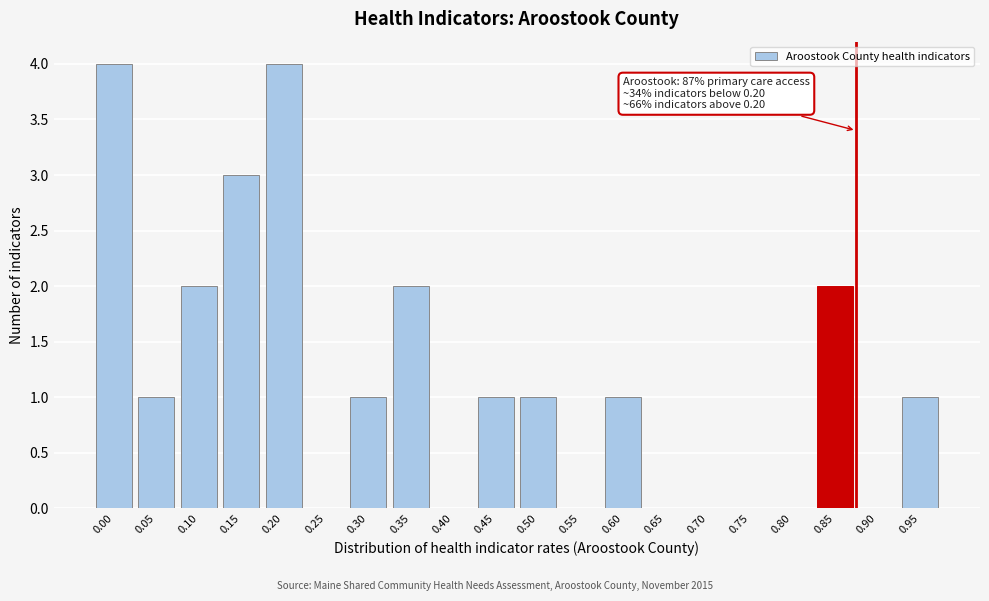

Reading left to right, what are all the values shown in this chart?

0.00=4	0.05=1	0.10=2	0.15=3	0.20=4	0.25=0	0.30=1	0.35=2	0.40=0	0.45=1	0.50=1	0.55=0	0.60=1	0.65=0	0.70=0	0.75=0	0.80=0	0.85=2	0.90=0	0.95=1